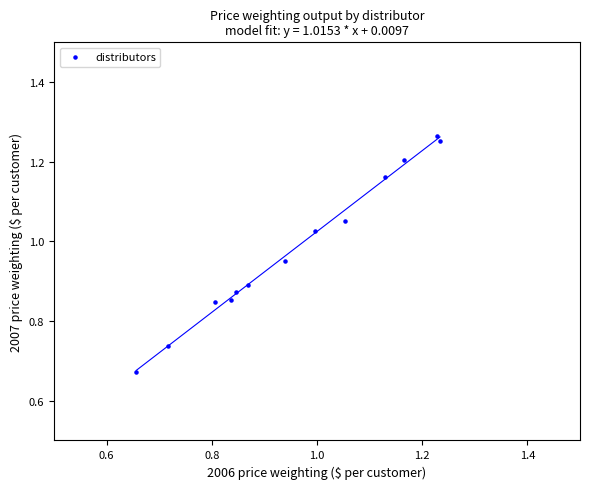

What is the range of Y values (max minus min)?

0.6